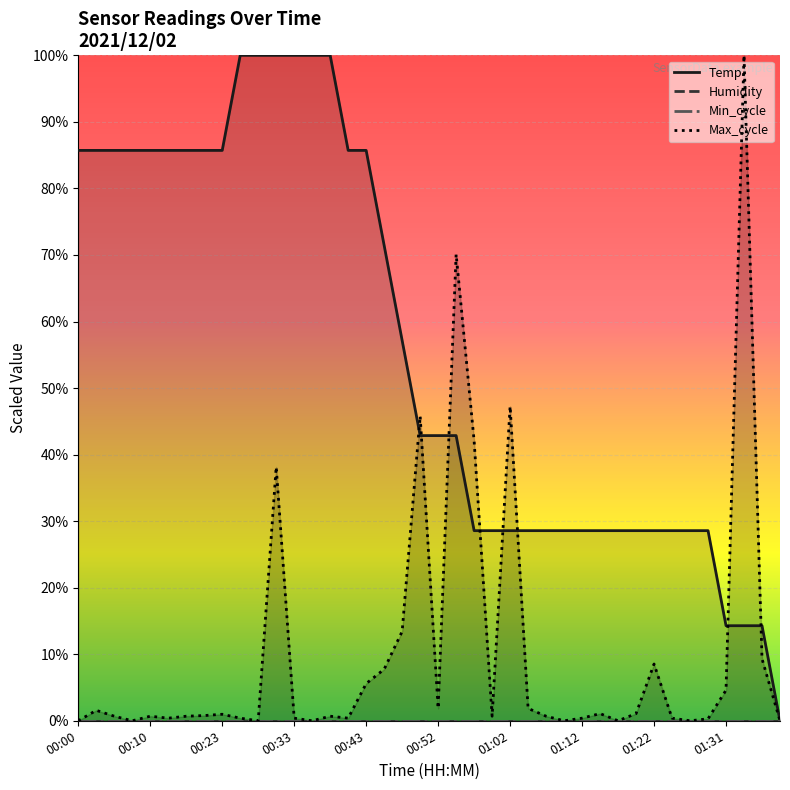

What is the sum of all Temp values?

22.4